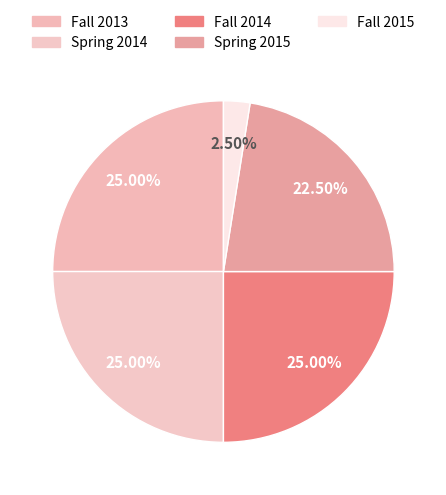

To the nearest percent, what portion does Spring 2015 represent?

22%